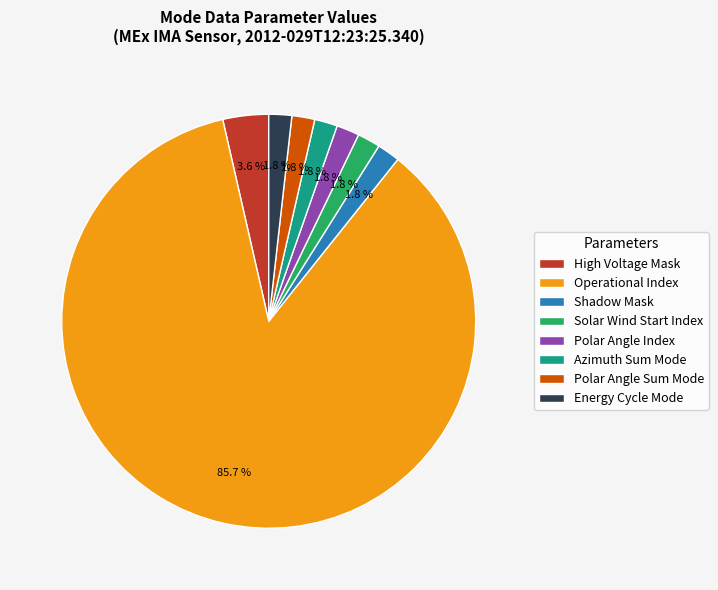

Does Azimuth Sum Mode represent more than half of the total?

No